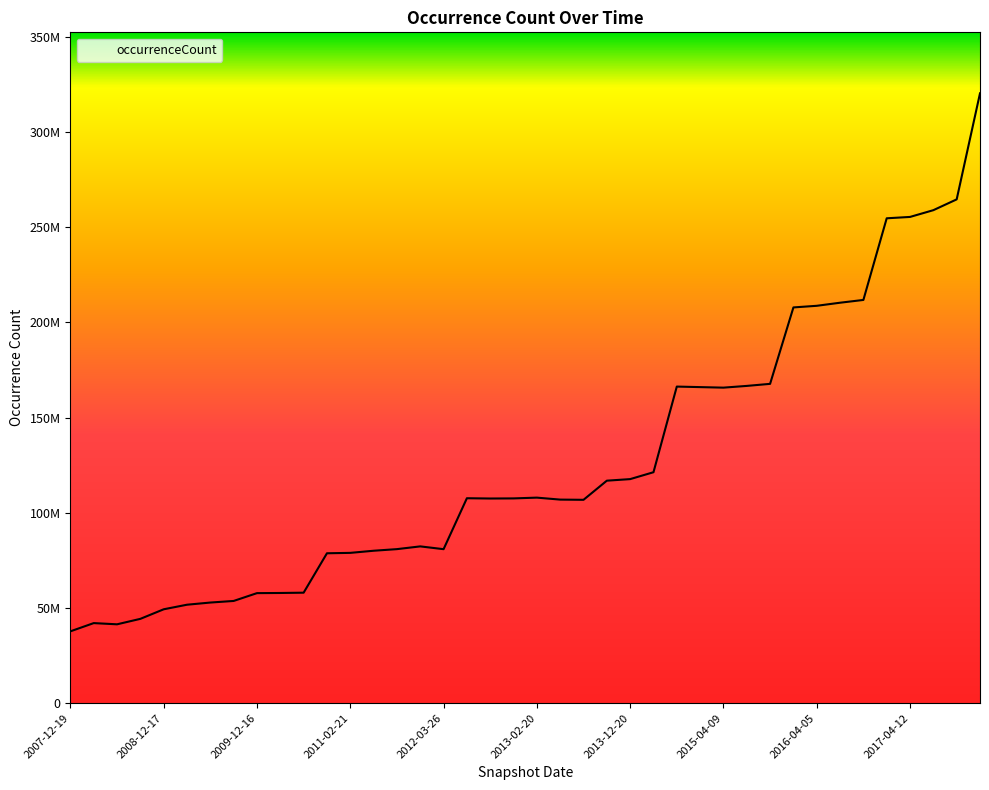

What is the maximum value shown in the chart?

320397850